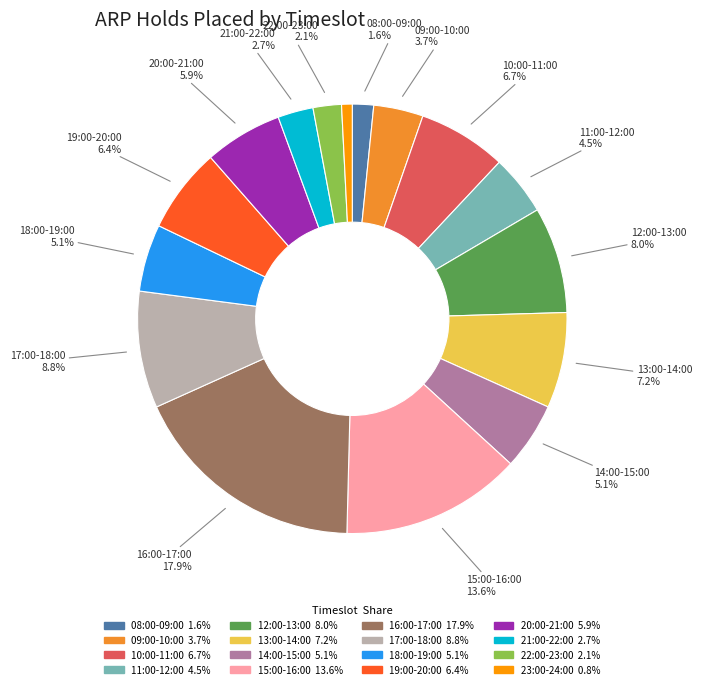

What percentage is the 17:00-18:00 slice, to the nearest percent?

9%